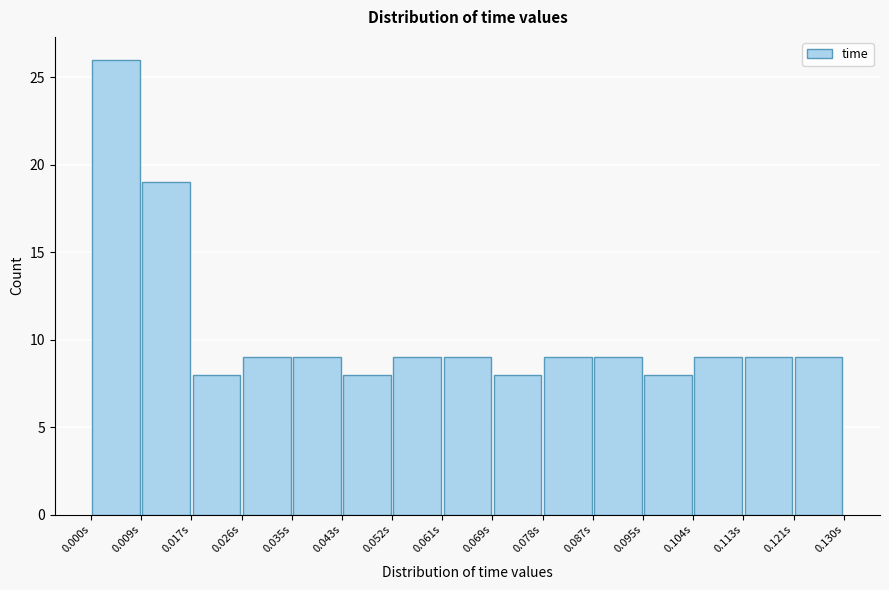

Which range on the x-axis has the tallest bar?

0.000 to 0.009